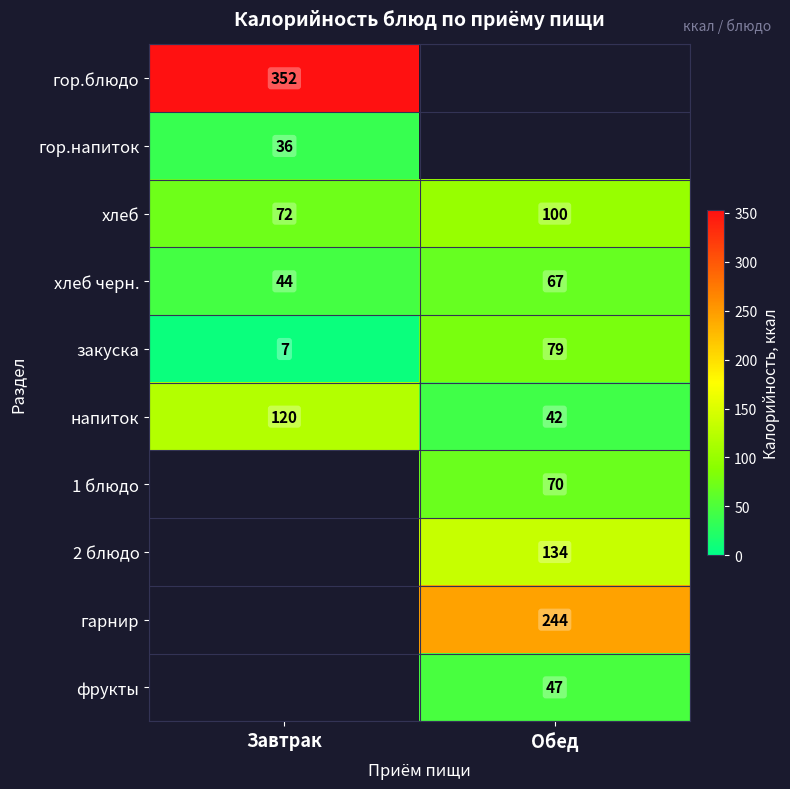

True or false: гарнир has a value of 244.0 at Обед.

True